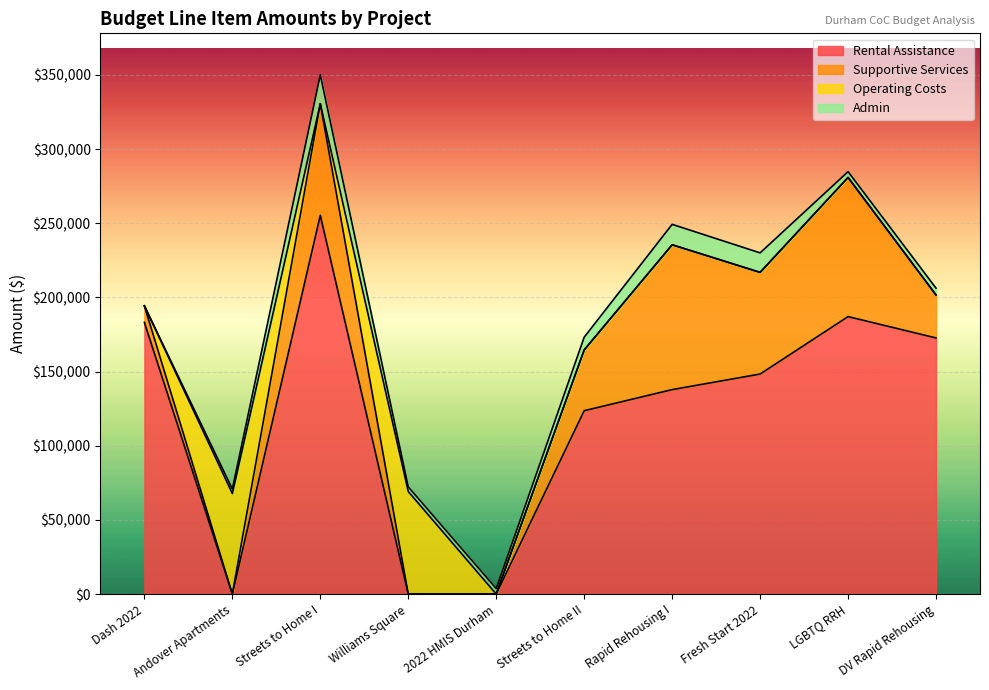

What is the difference between the second highest and second lowest values in the Supportive Services series?

93810